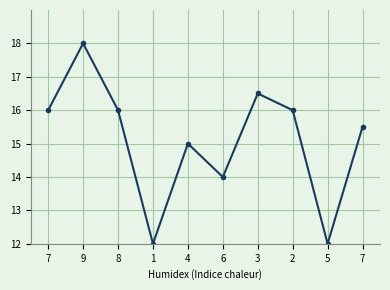

Where is the first local minimum for col_9?

1